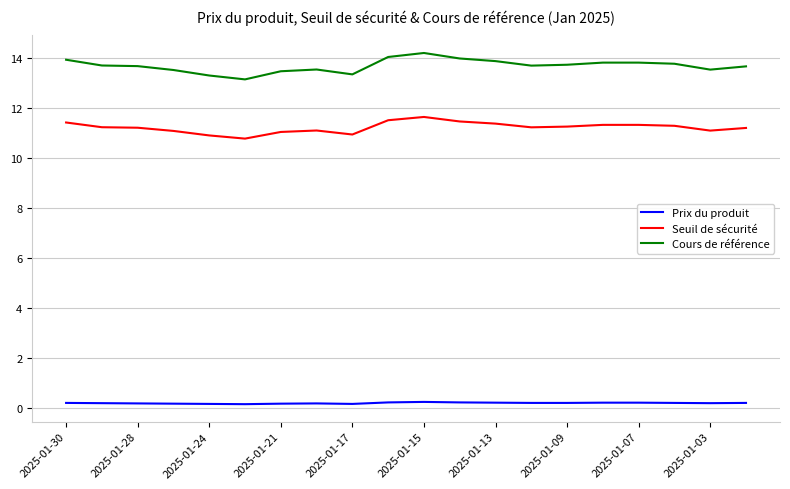

Which series has the widest spread of values?

Cours de référence